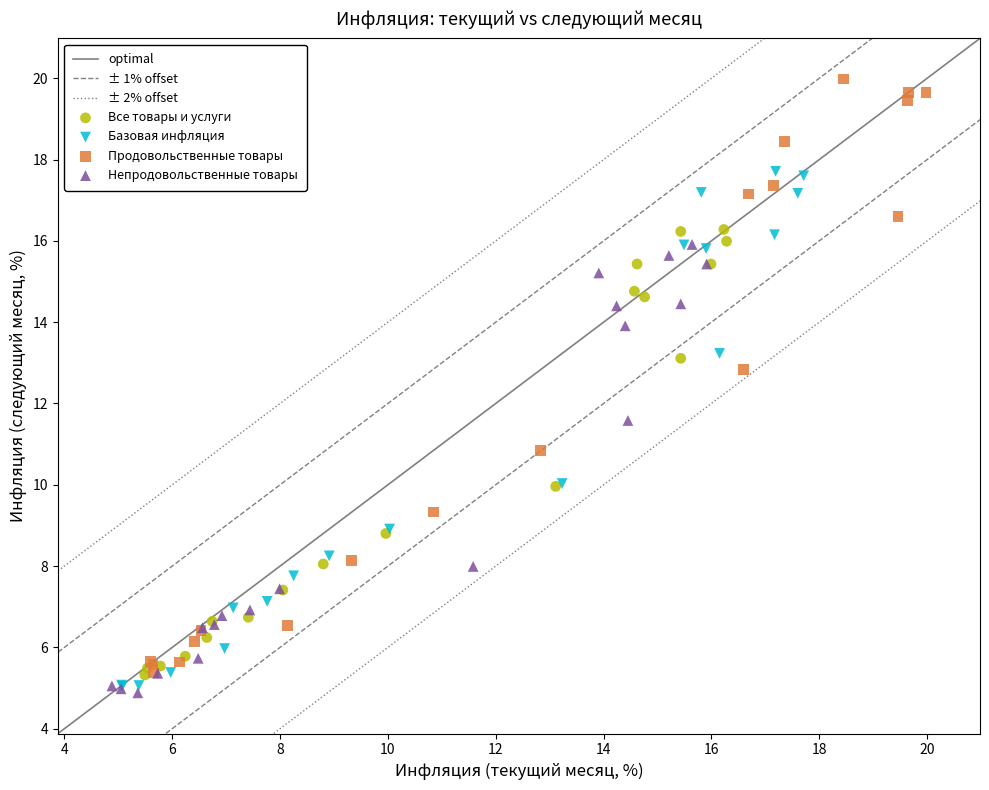

Which series reaches the maximum Y coordinate?

Продовольственные товары